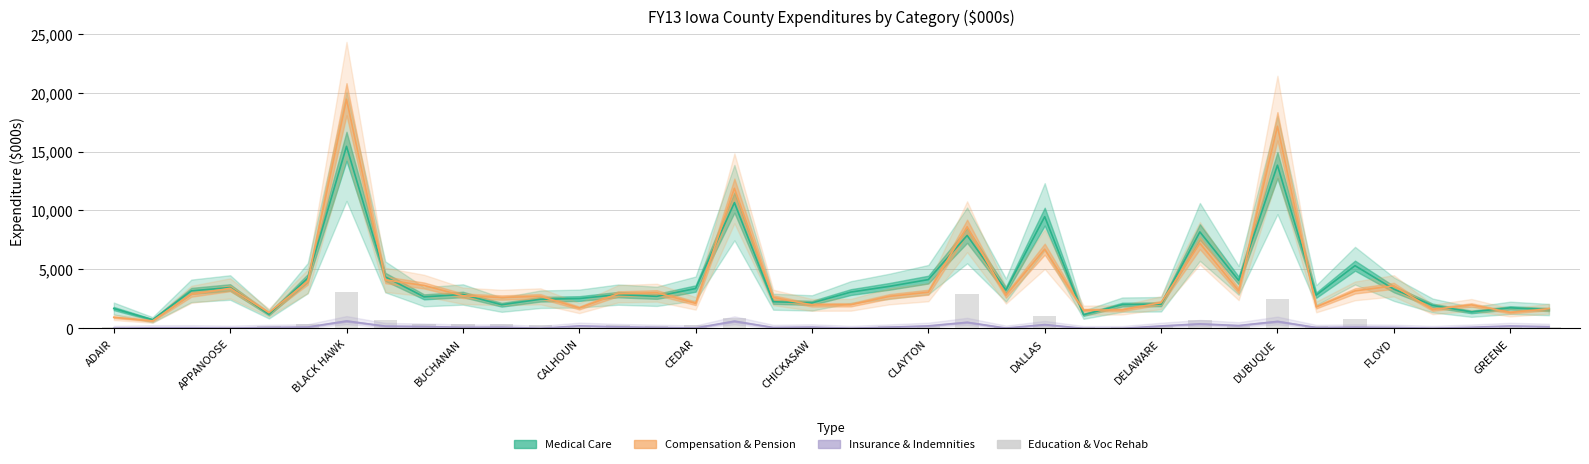

What position from the left is CEDAR?

6